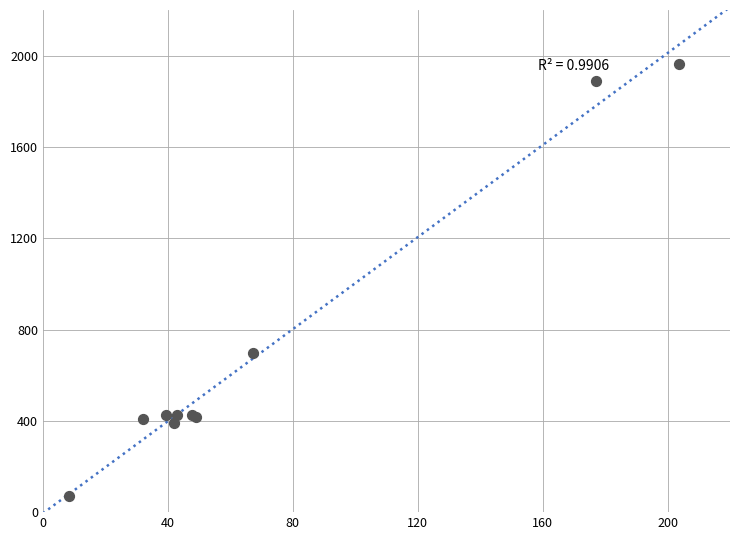

What Y value in the scatter plot is closest to 1017?

697